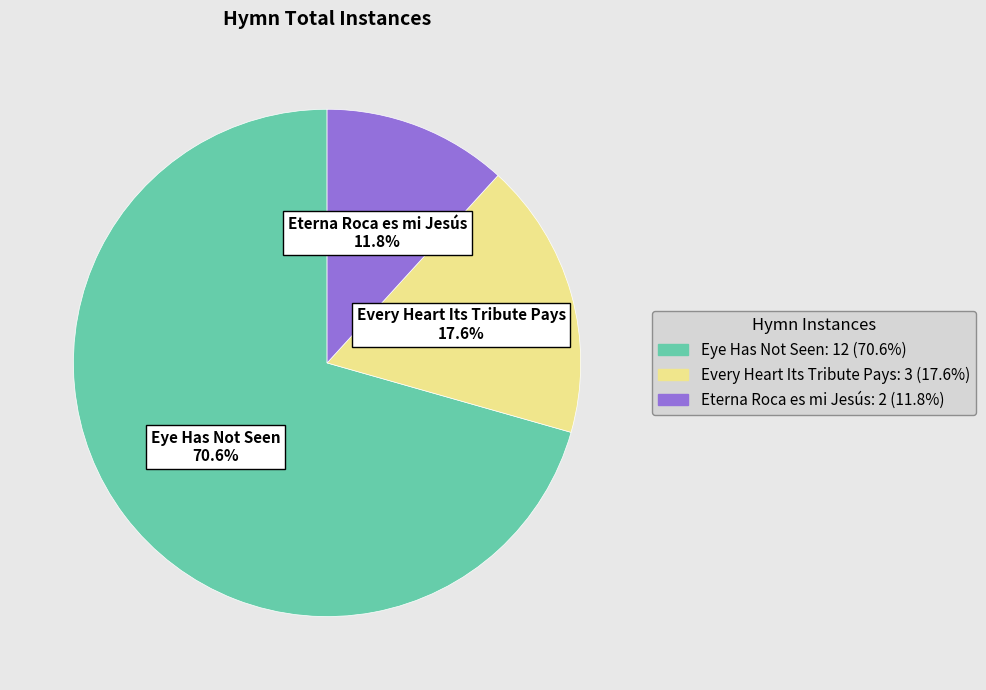

What is the largest slice in the pie chart?

Eye Has Not Seen